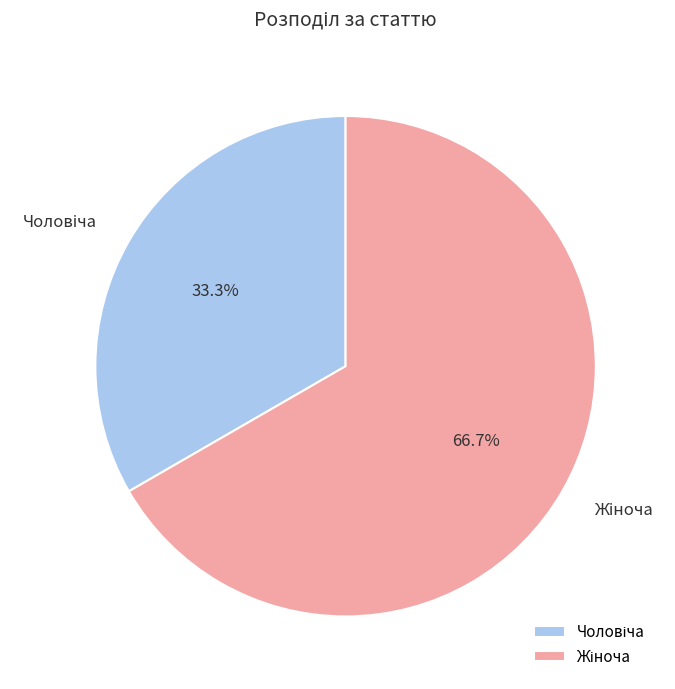

Is there a majority slice in this chart?

Yes